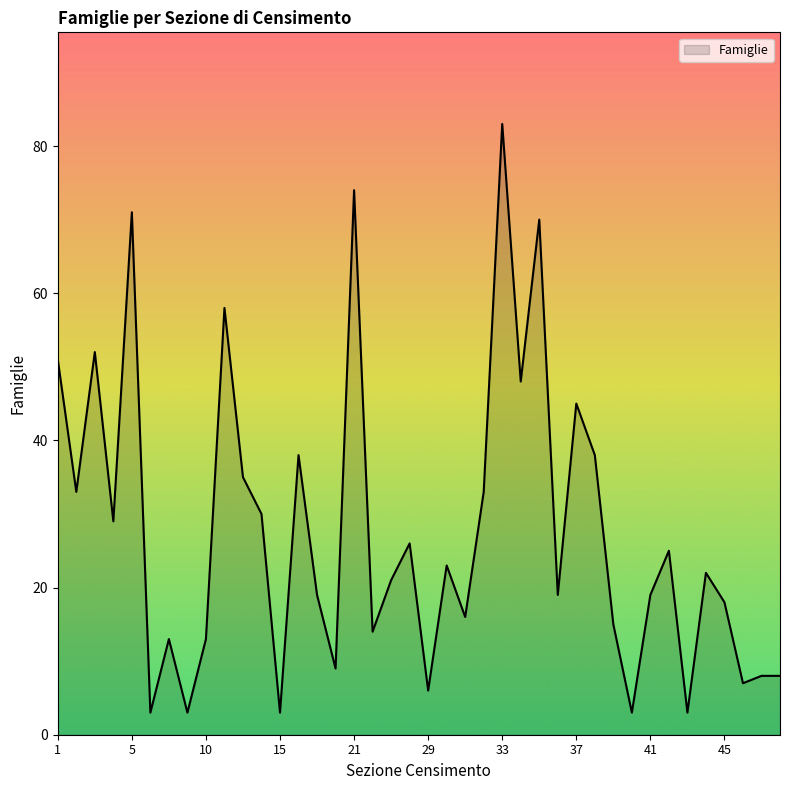

Reading left to right, what are all the values shown in this chart?

51	33	52	29	71	3	13	3	13	58	35	30	3	38	19	9	74	14	21	26	6	23	16	33	83	48	70	19	45	38	15	3	19	25	3	22	18	7	8	8